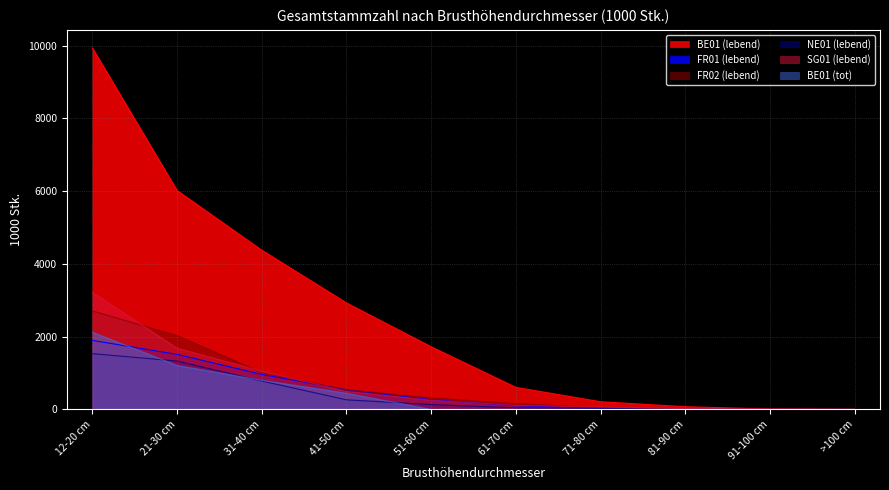

Read the BE01 (lebend) value at 12-20 cm.

9935